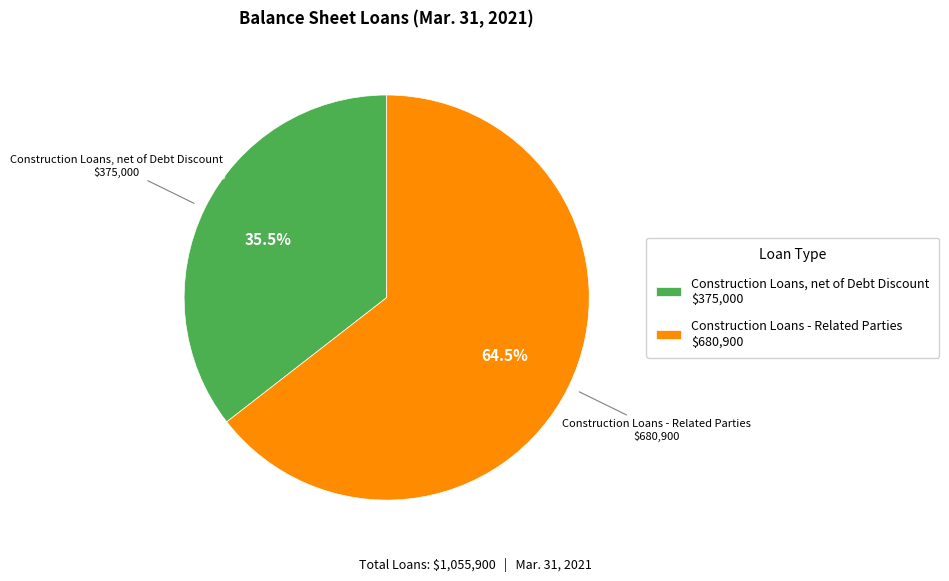

Is there a majority slice in this chart?

Yes